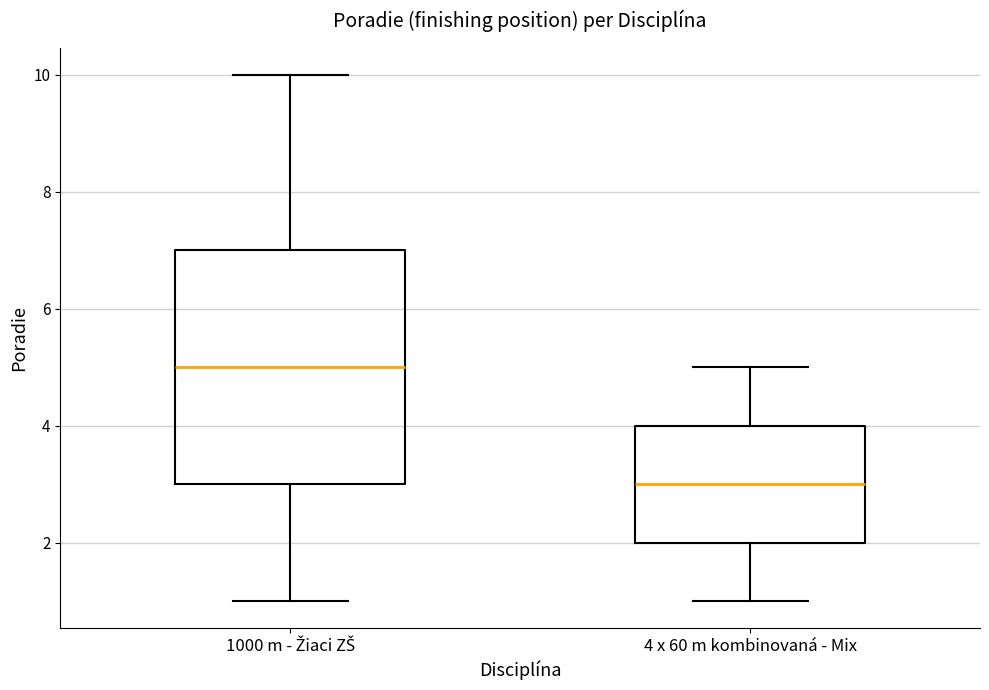

Reading left to right, read every box against the y-axis: the position of its median line, the range the box covers, and the ends of its whiskers. The values are not printed on the chart, so give them approximately, as read against the axis.

1000 m - Žiaci ZŠ: median 5, box 3 to 7, whiskers 1 to 10
4 x 60 m kombinovaná - Mix: median 3, box 2 to 4, whiskers 1 to 5